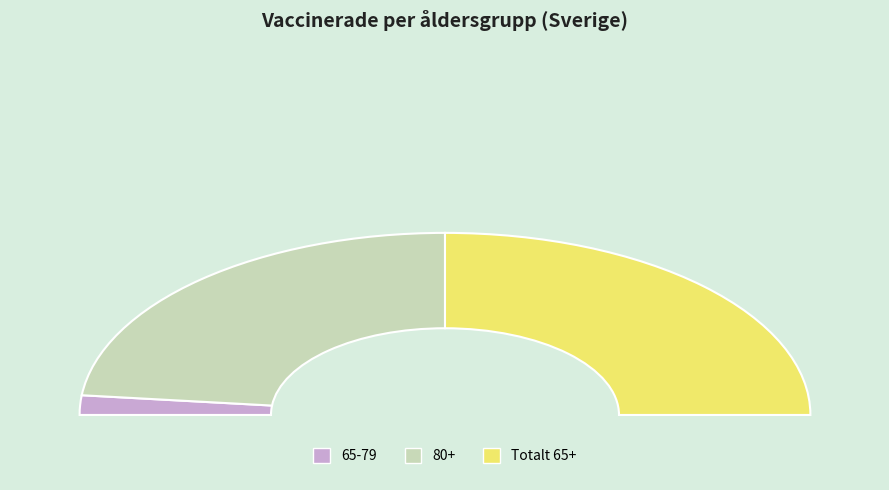

To the nearest percent, what is the average slice percentage?

33%